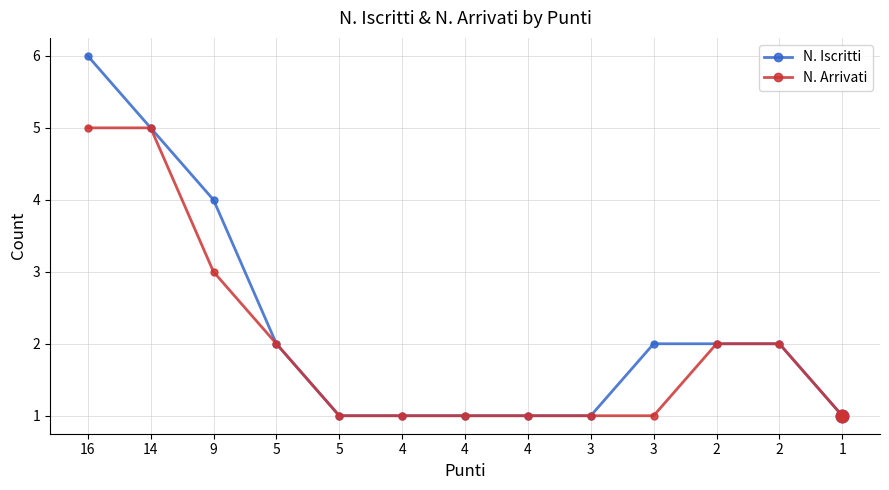

Does the chart display data point markers on the line(s)?

Yes